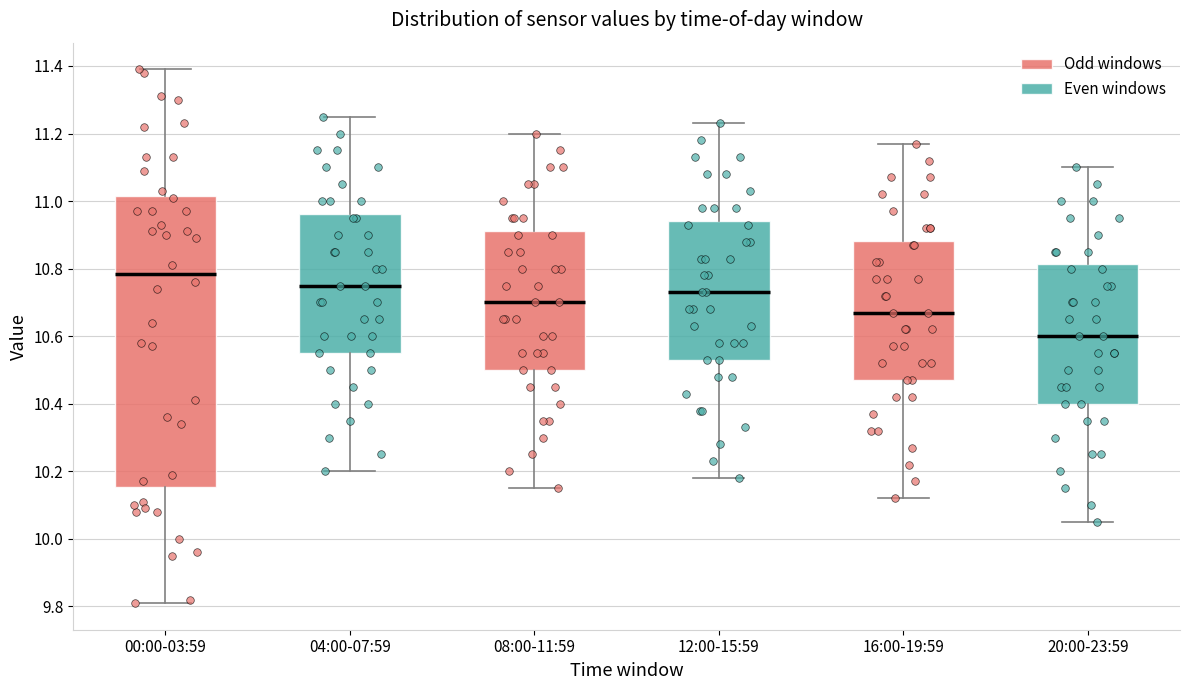

Where does the median line of the box for 04:00-07:59 sit on the y-axis? The values are not printed on the chart, so give them approximately, as read against the axis.

10.76